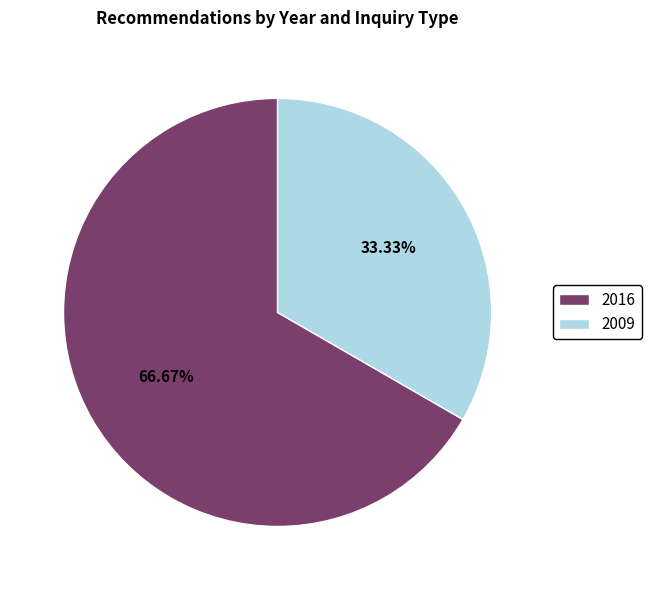

Which slice is the smallest?

2009